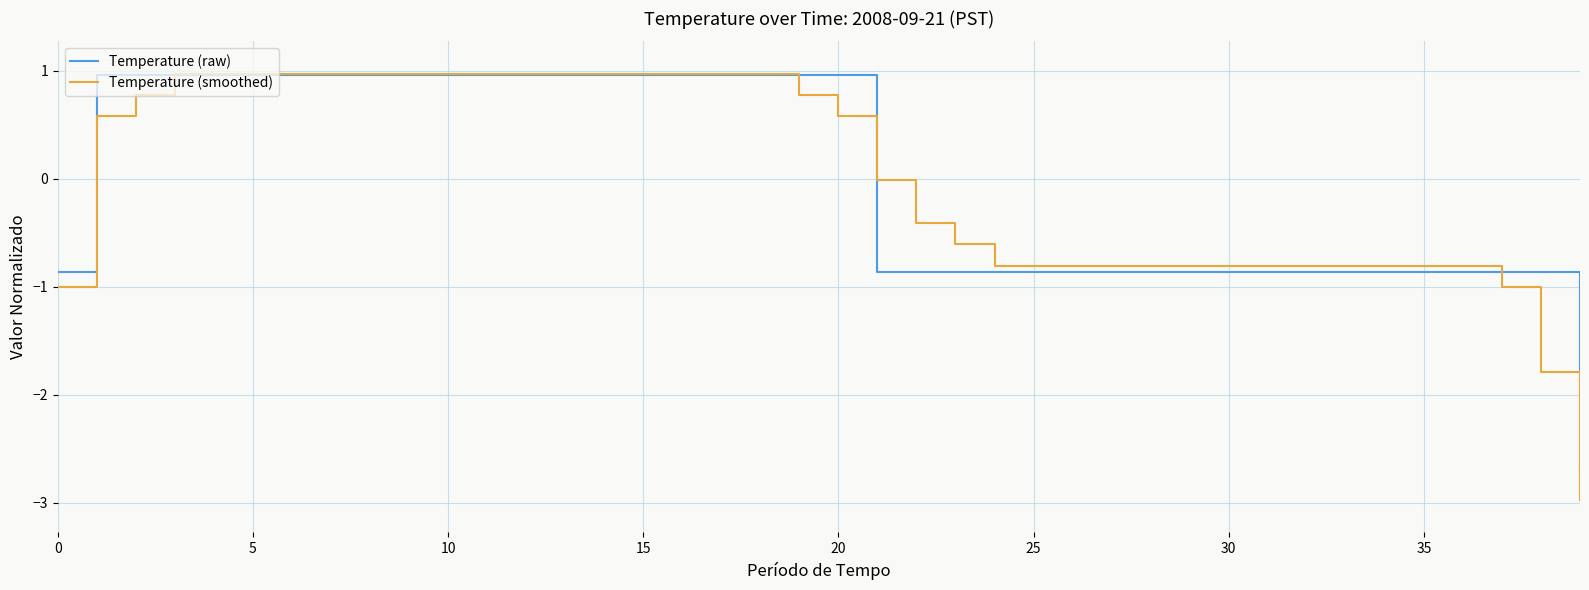

What is the highest value of the Temperature (smoothed) series?

1.0